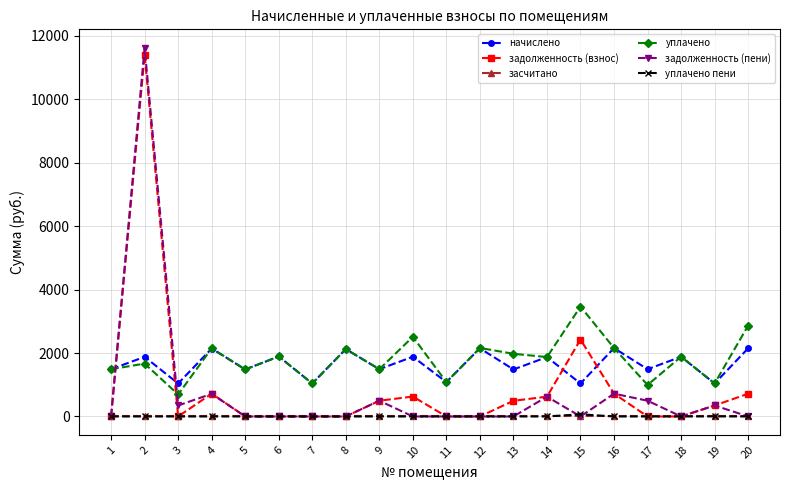

At which category does начислено reach its first local valley?

3